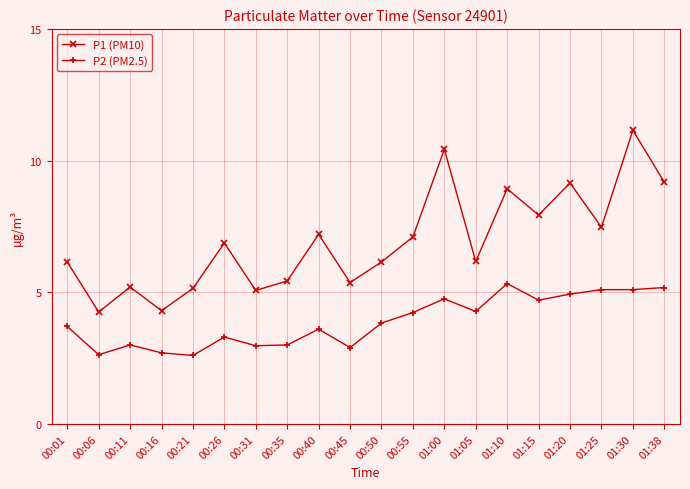

The value of P1 (PM10) at 01:05 is 9.1. True or false?

False